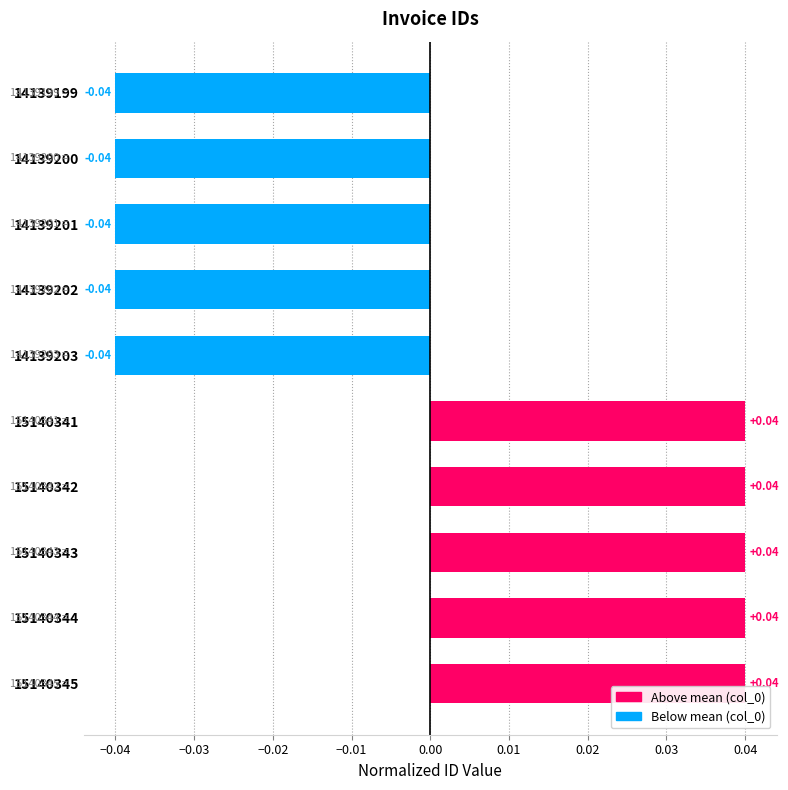

Which has a higher value, 14139202 or 14139201?

14139202